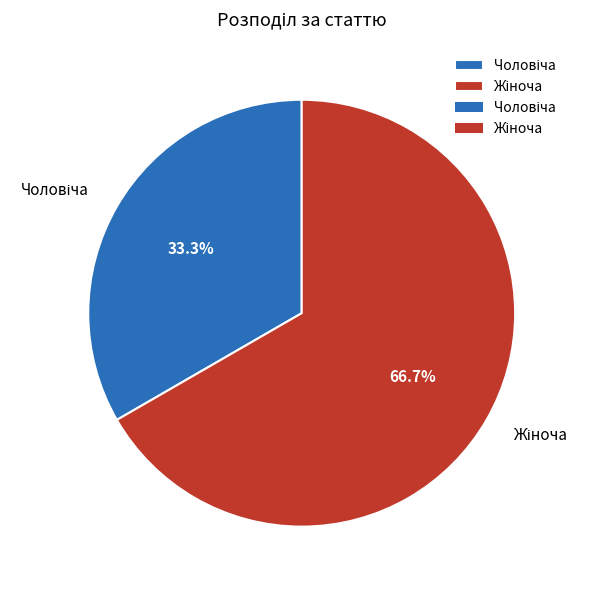

How many segments does this pie chart have?

2